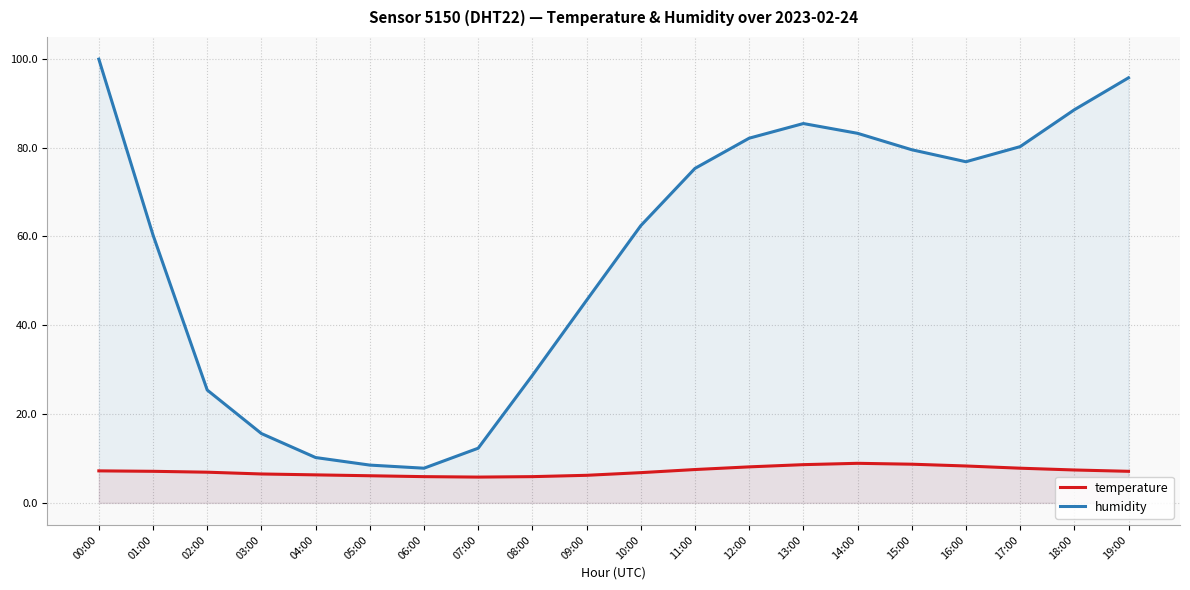

Where is the first local maximum for humidity?

13:00